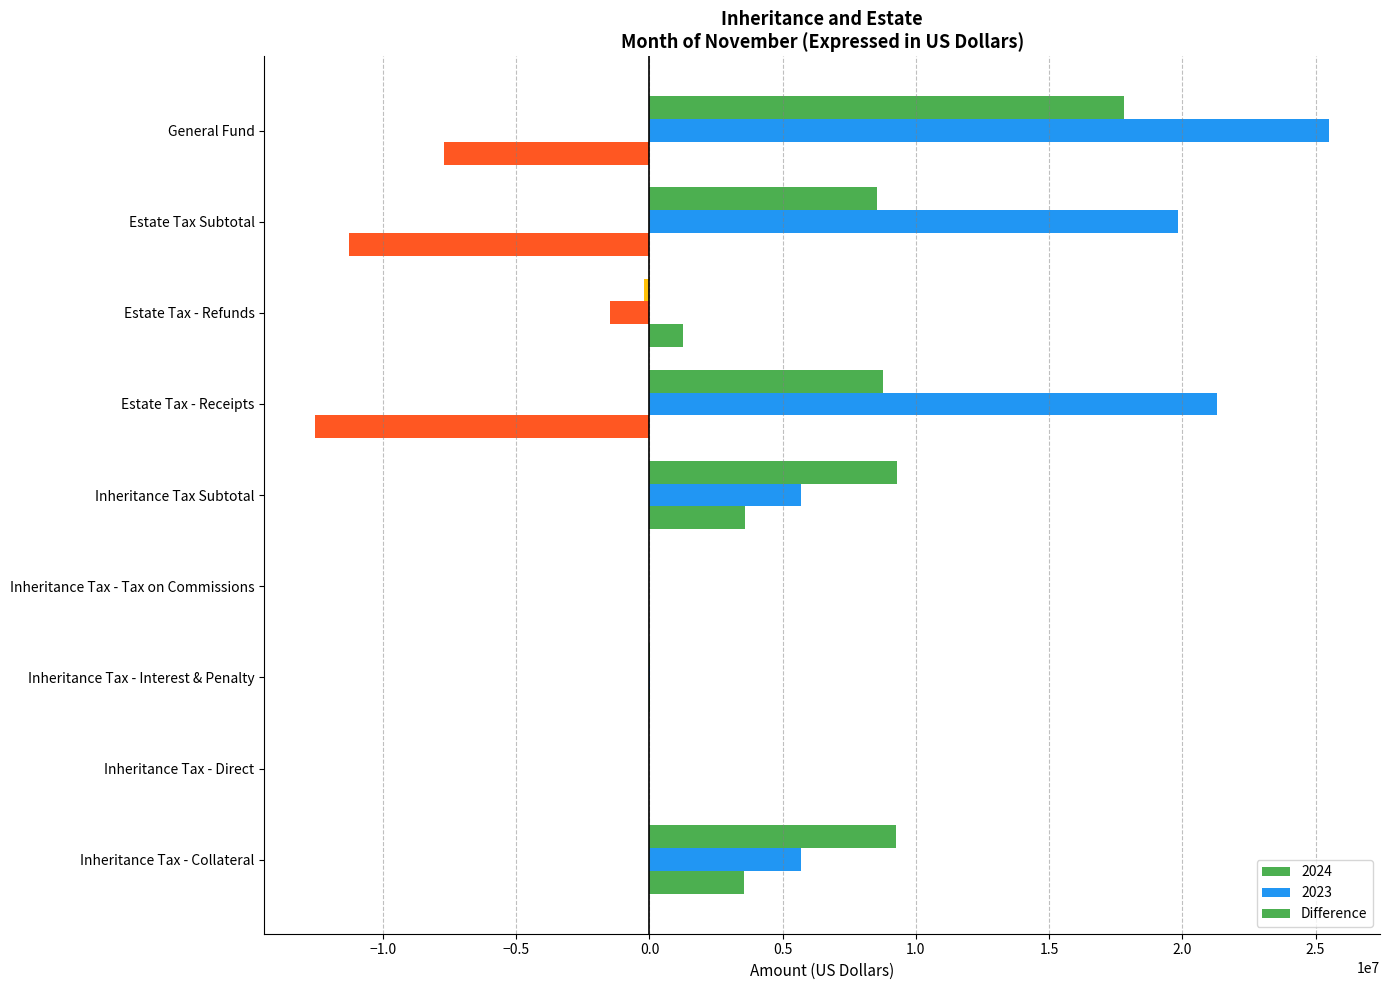

How many data points does each series have?

9